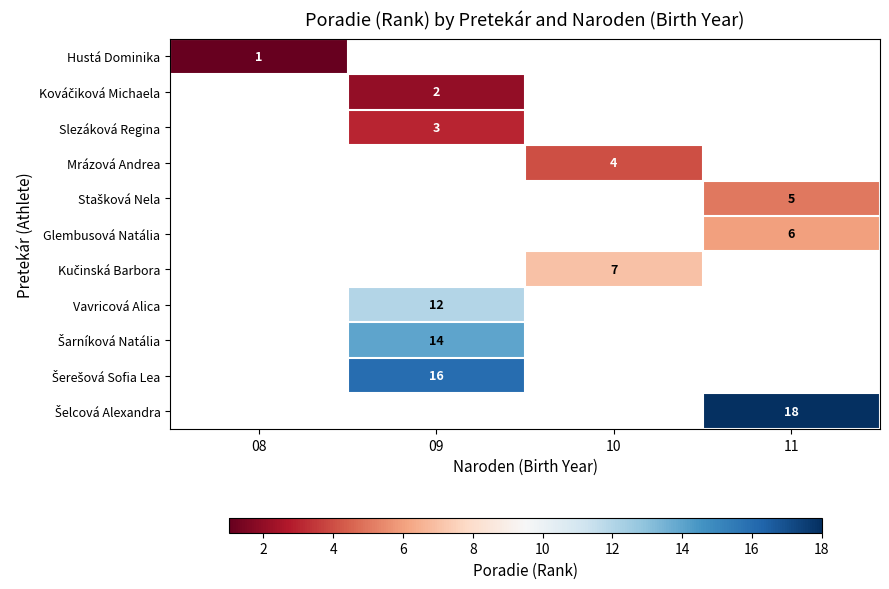

List the series in order of their peak value, highest first.

Hustá Dominika, Kováčiková Michaela, Slezáková Regina, Mrázová Andrea, Stašková Nela, Glembusová Natália, Kučinská Barbora, Vavricová Alica, Šarníková Natália, Šerešová Sofia Lea, Šelcová Alexandra